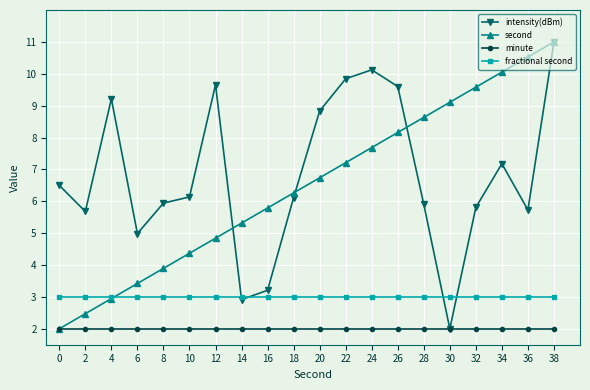

Is the value of intensity(dBm) at 22 greater than the value of minute at 22?

Yes